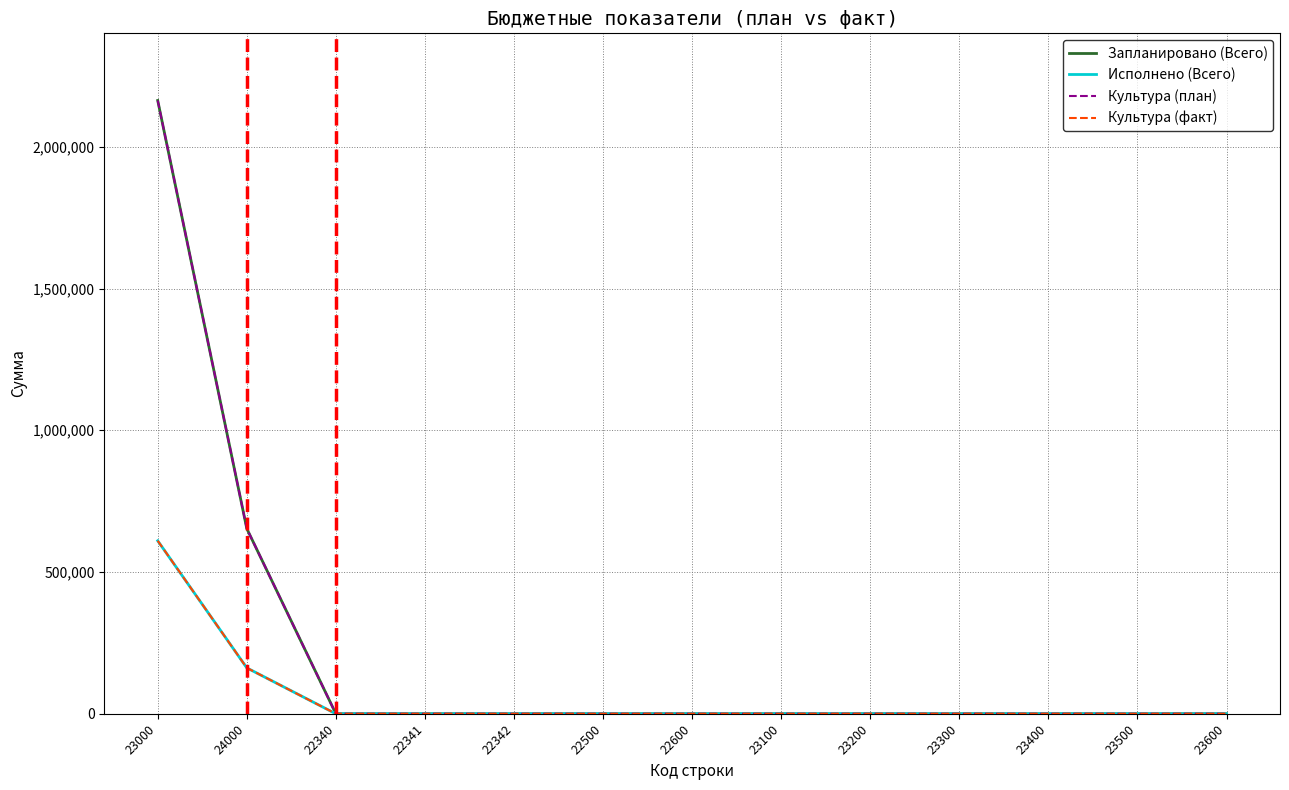

Is this an area chart (filled region under the line)?

No